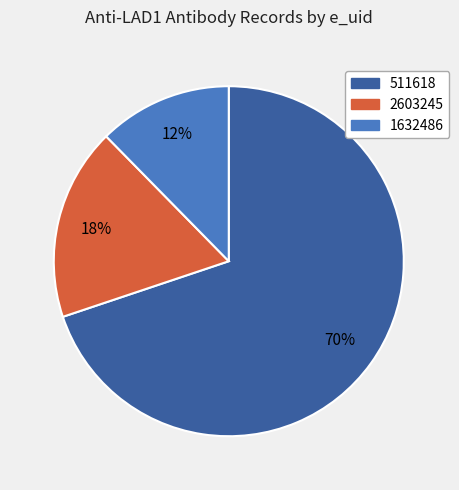

Rank the categories by value from lowest to highest.

1632486, 2603245, 511618